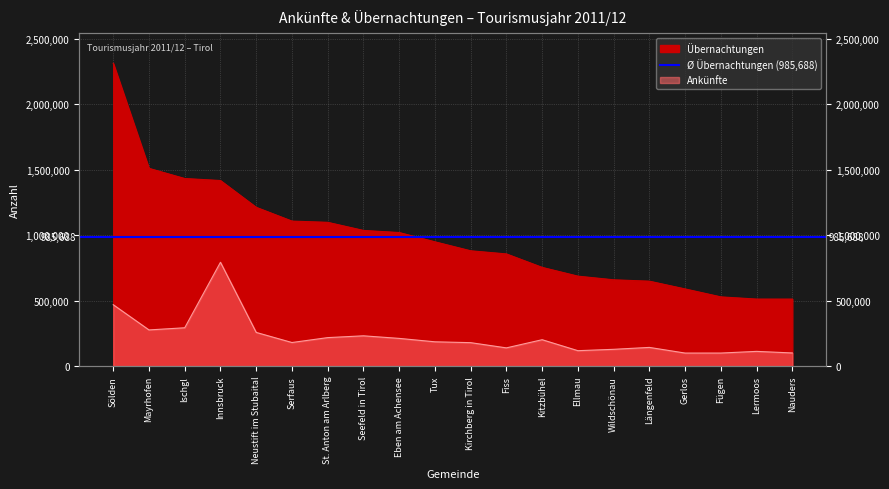

What is the minimum value for Ankünfte?

99488